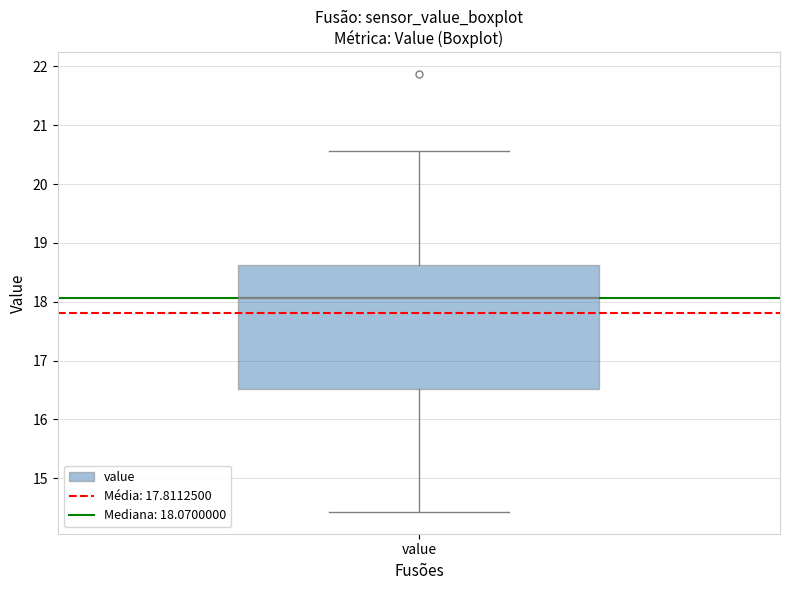

Read this box plot against the y-axis: the position of the median line, the range covered by the box, and the ends of both whiskers. The values are not printed on the chart, so give them approximately, as read against the axis.

median 18.1, box 16.5 to 18.6, whiskers 14.4 to 20.6